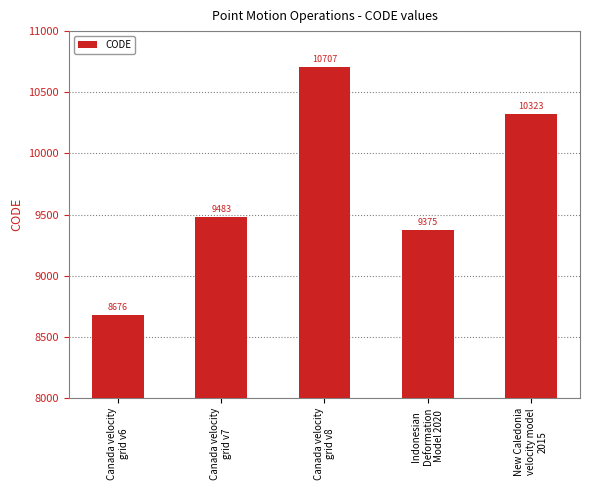

At which category does the chart reach its minimum across all series?

Canada velocity
grid v6